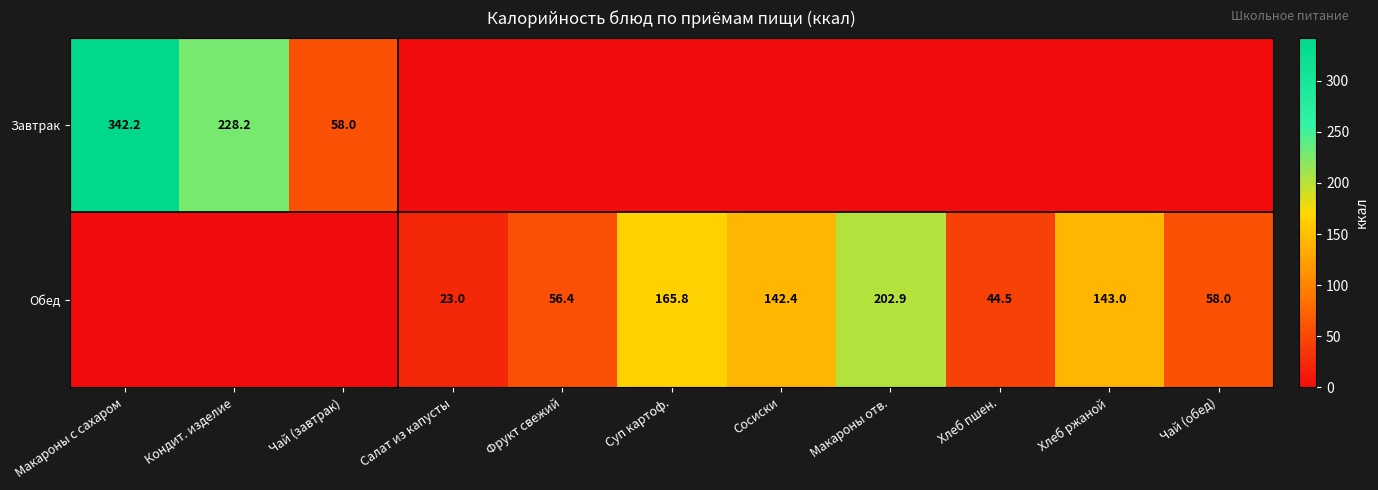

Between Фрукт свежий and Хлеб пшен., which is larger?

Фрукт свежий